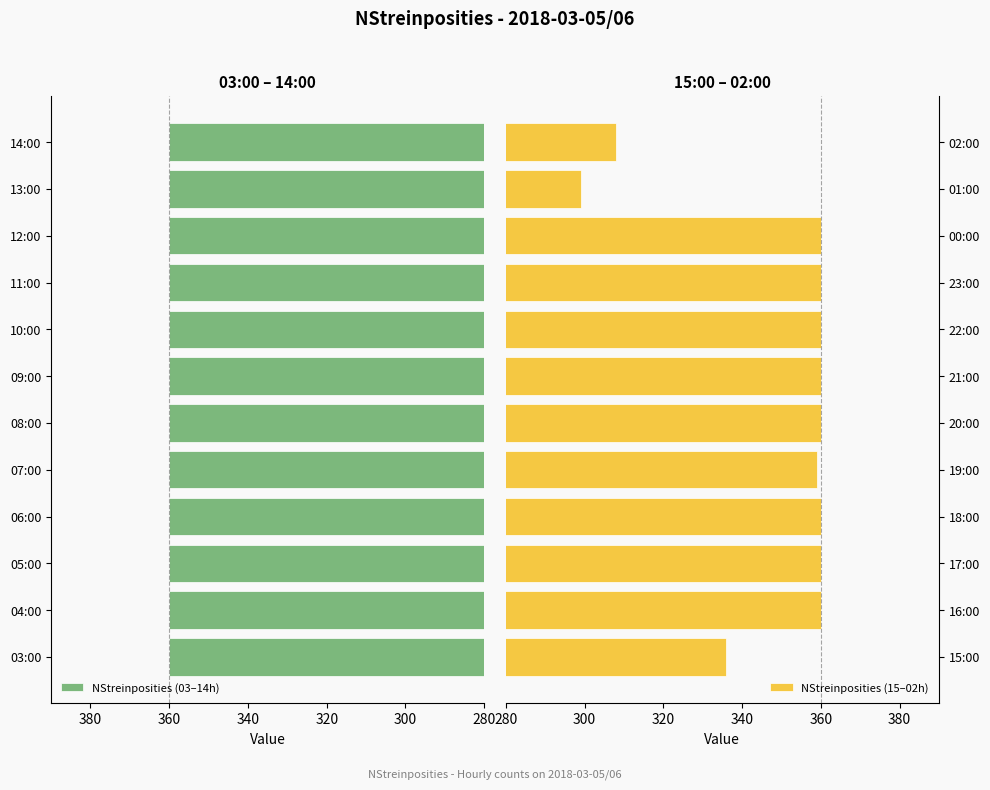

Which category has the lowest value in the NStreinposities (15–02h) series?

01:00